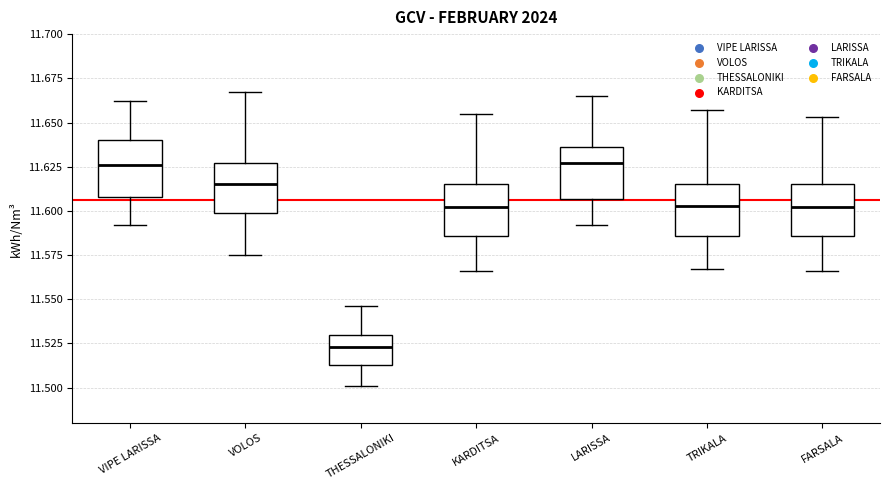

Which box's median line is the lowest?

THESSALONIKI